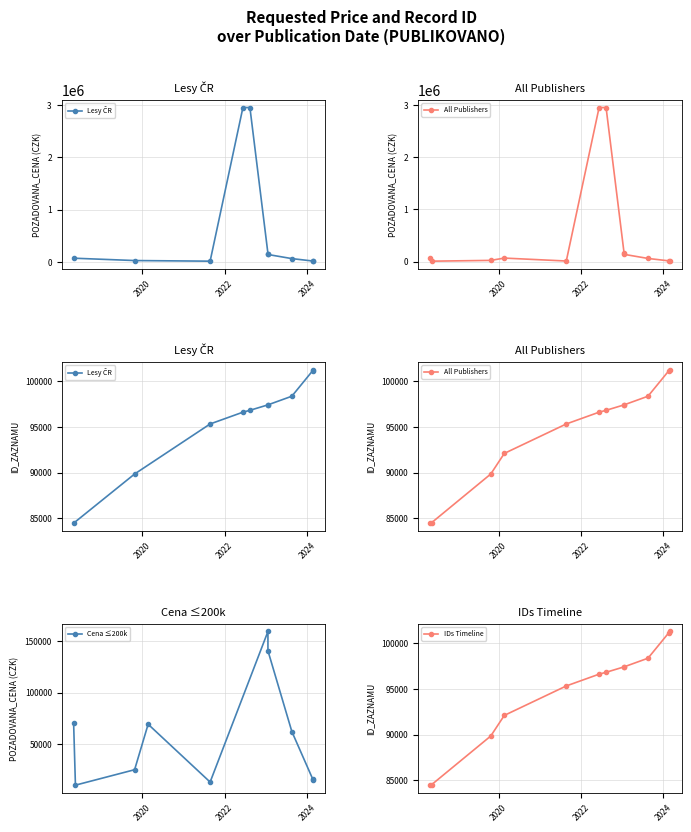

How many data points are above 69180?

5